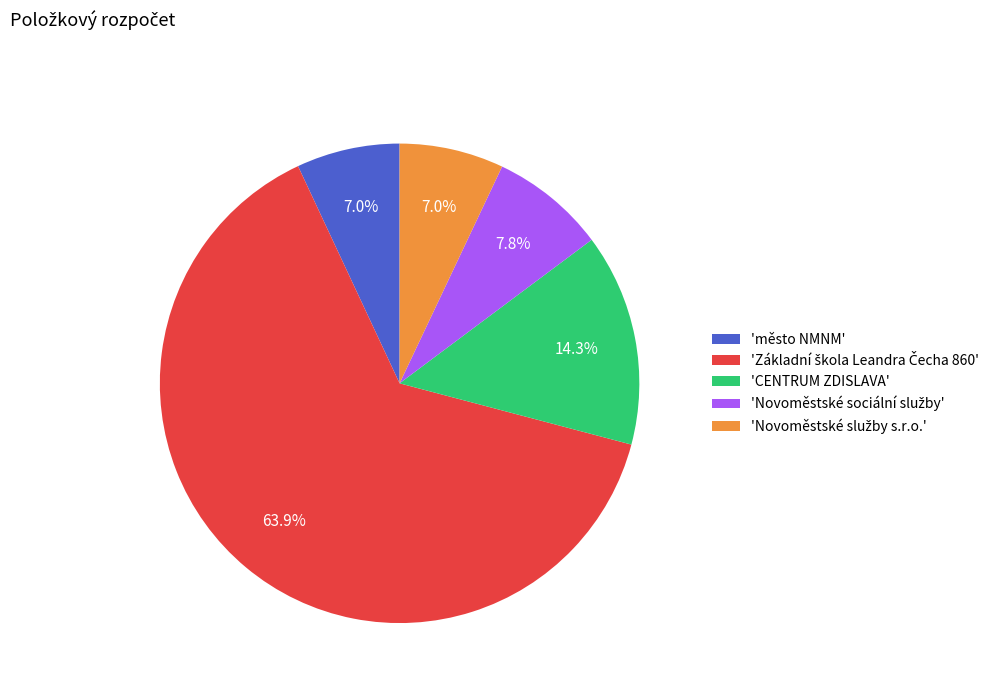

How many segments does this pie chart have?

5